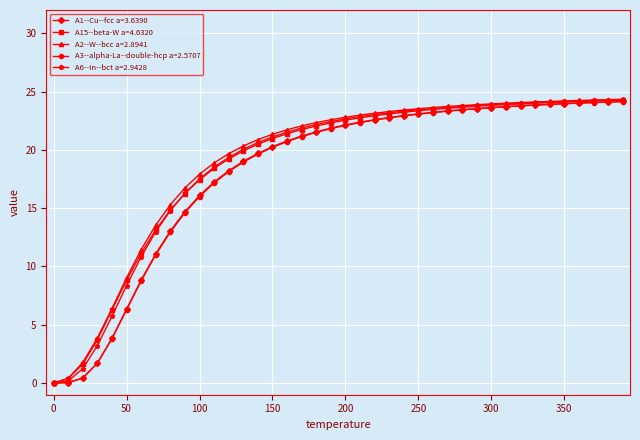

How many lines are shown in the chart?

5